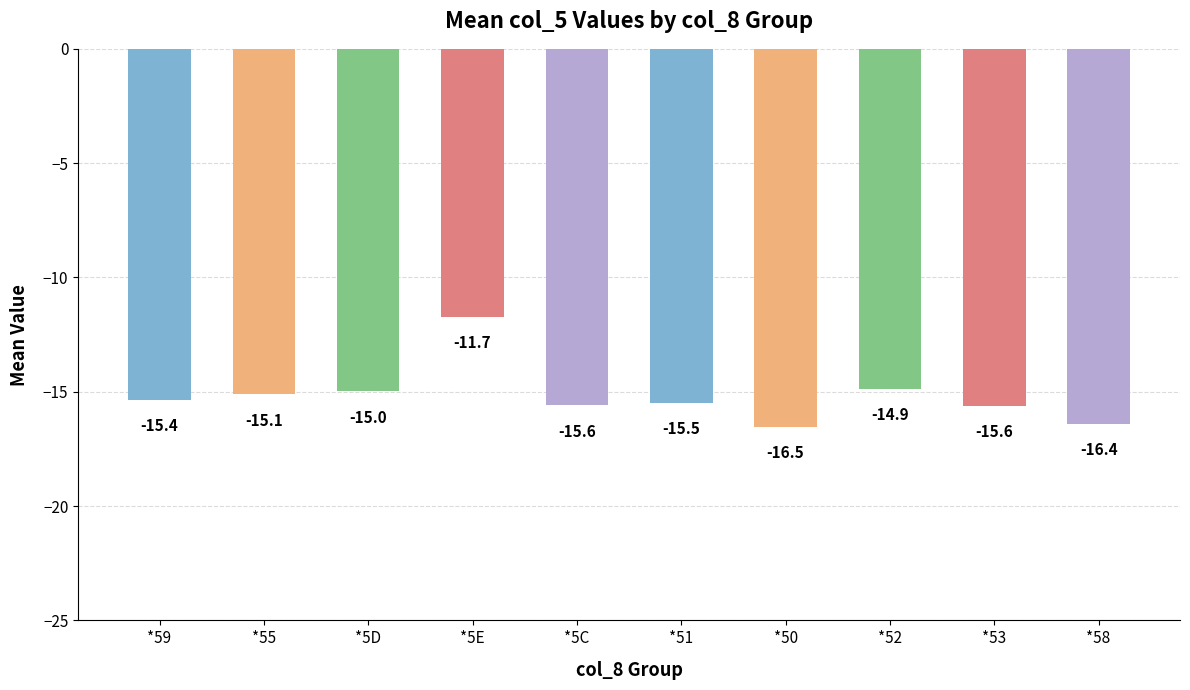

Between *53 and *59, which is larger?

*59